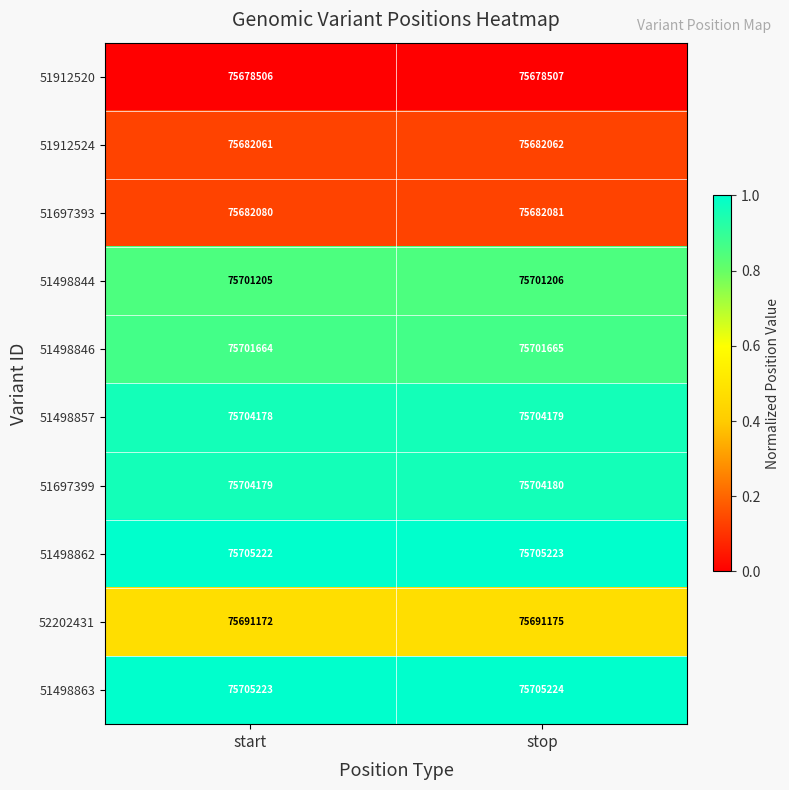

Which series has the widest spread of values?

52202431